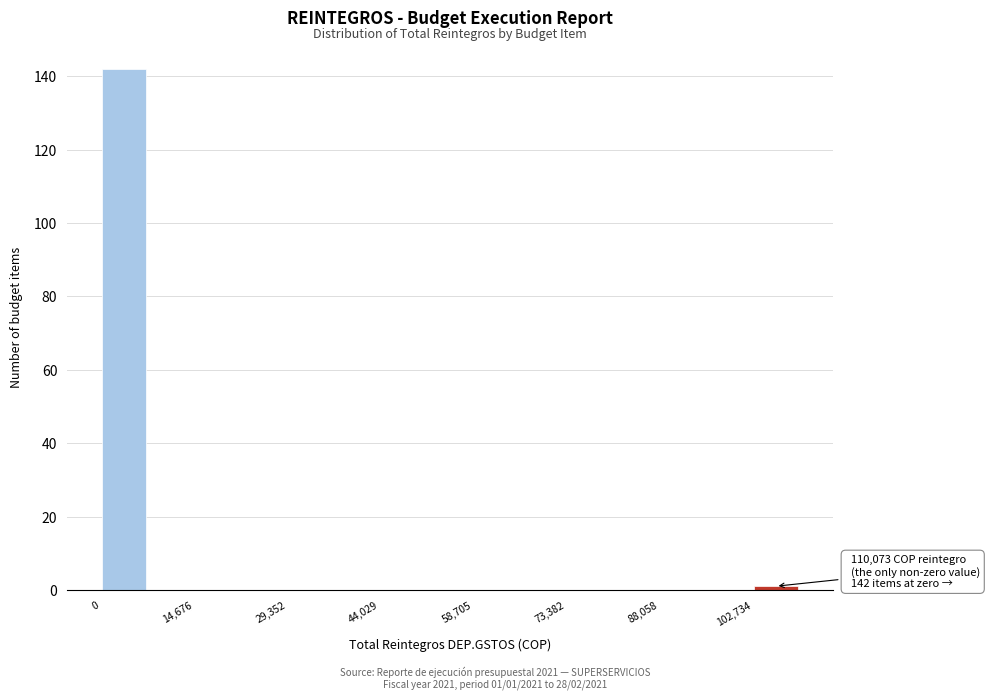

Read against the x-axis, roughly where is the centre of the tallest bar?

4000